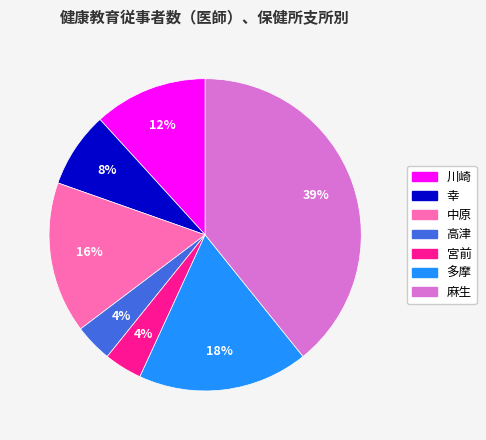

Between 多摩 and 麻生, which is larger?

麻生